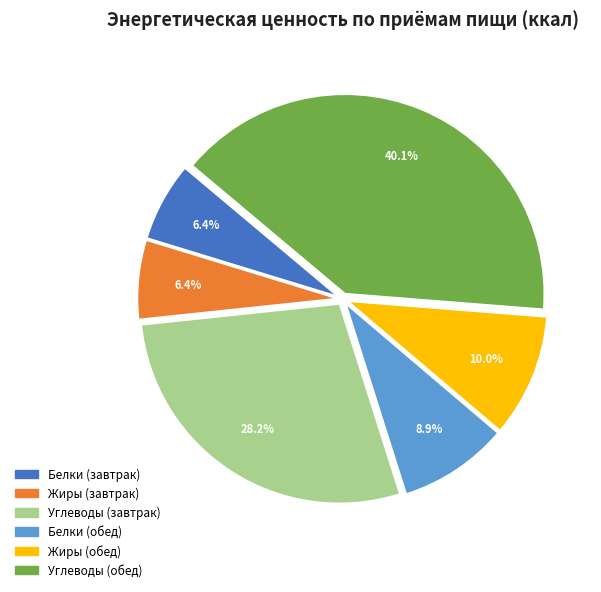

Which category has the biggest portion of the pie?

Углеводы (обед)